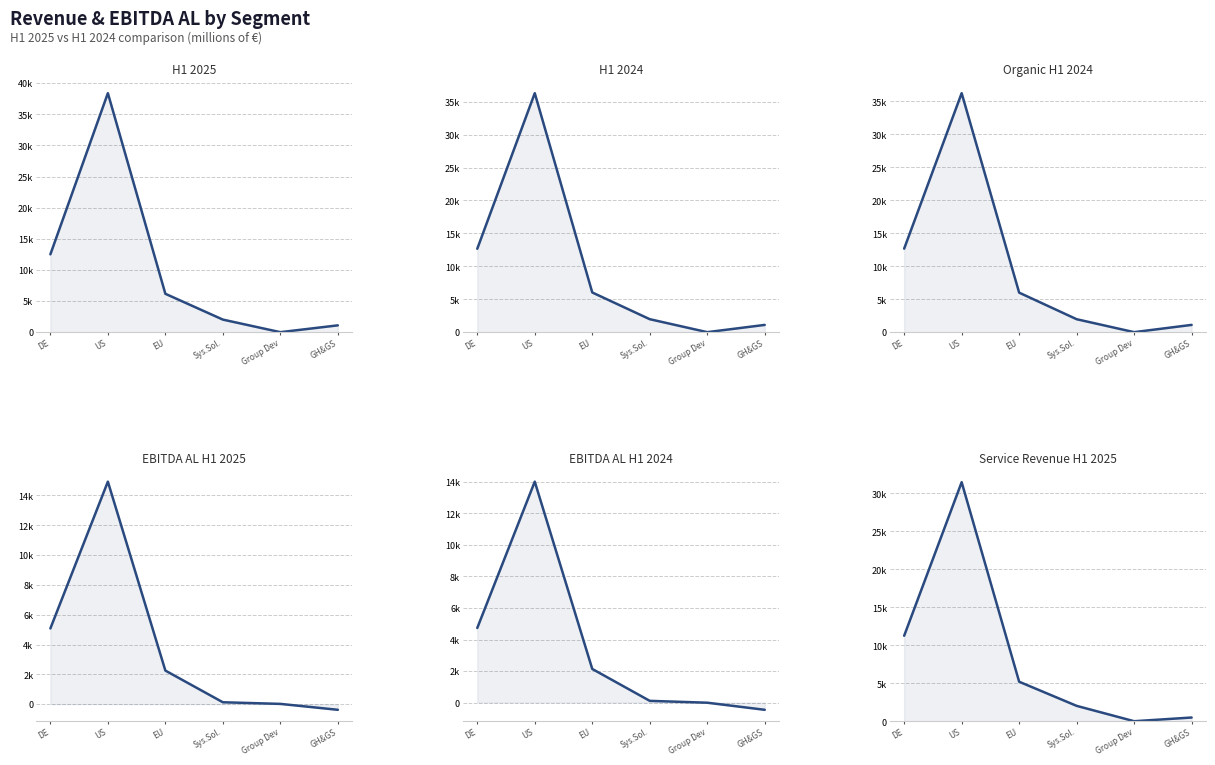

Rank the categories by Service Revenue H1 2025 value from lowest to highest.

Group Dev, GH&GS, Sys.Sol., EU, DE, US